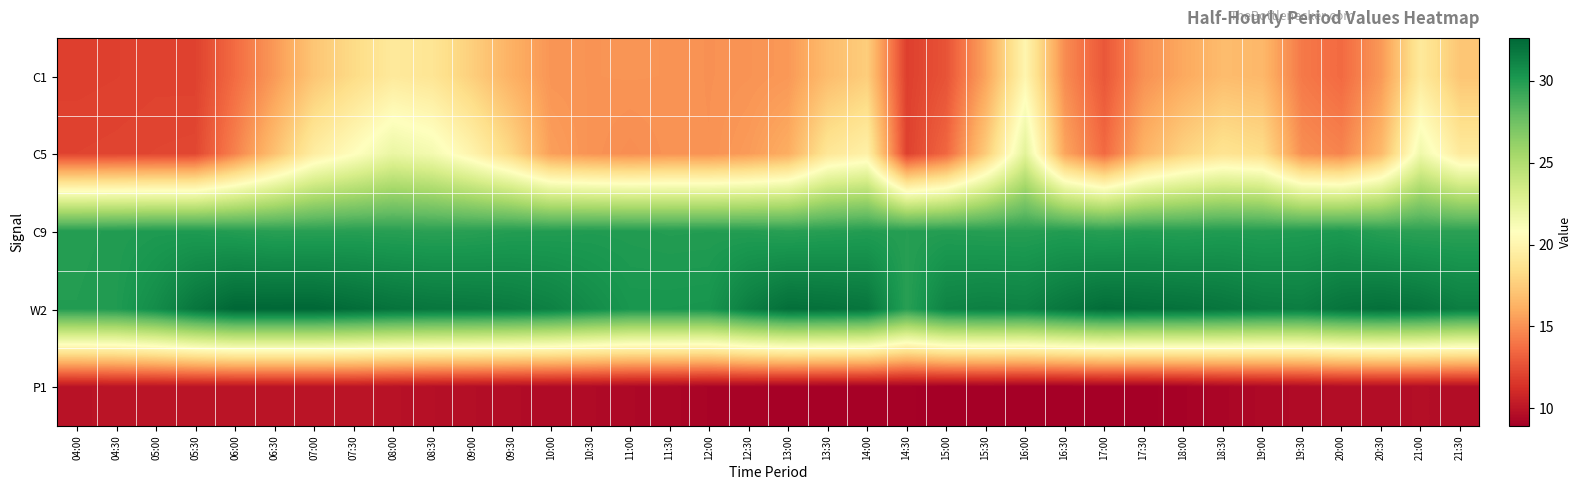

At which category does the chart reach its peak across all series?

06:00